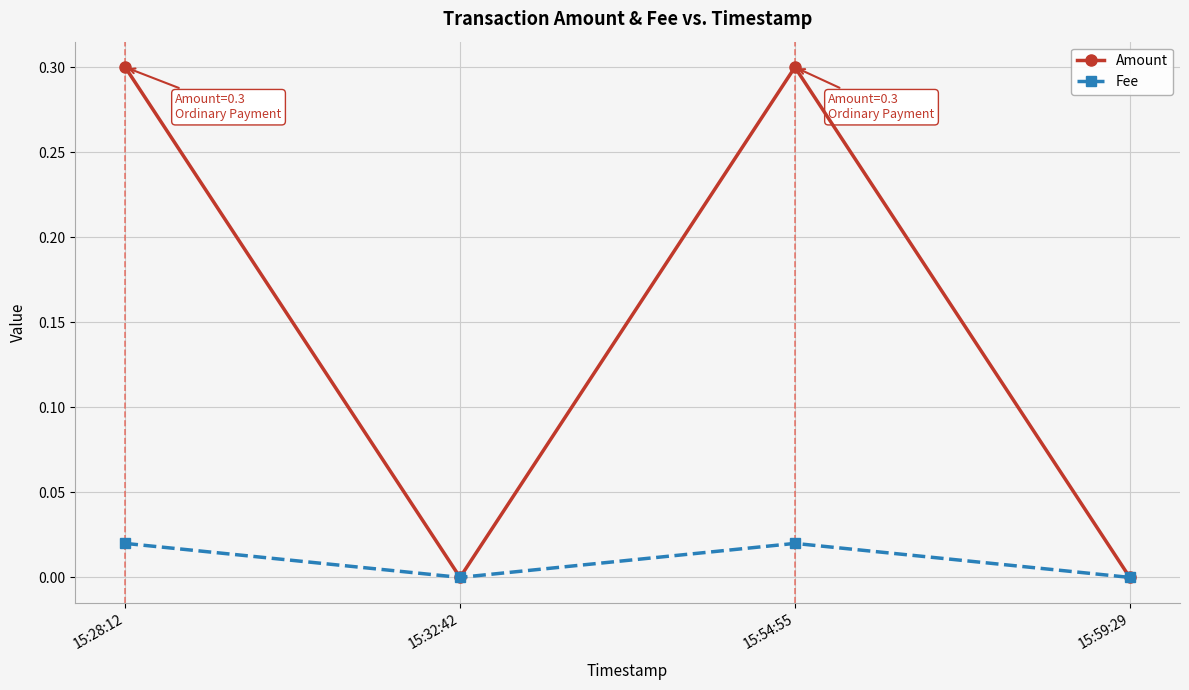

Is the value of Amount at 15:28:12 greater than the value of Fee at 15:54:55?

Yes